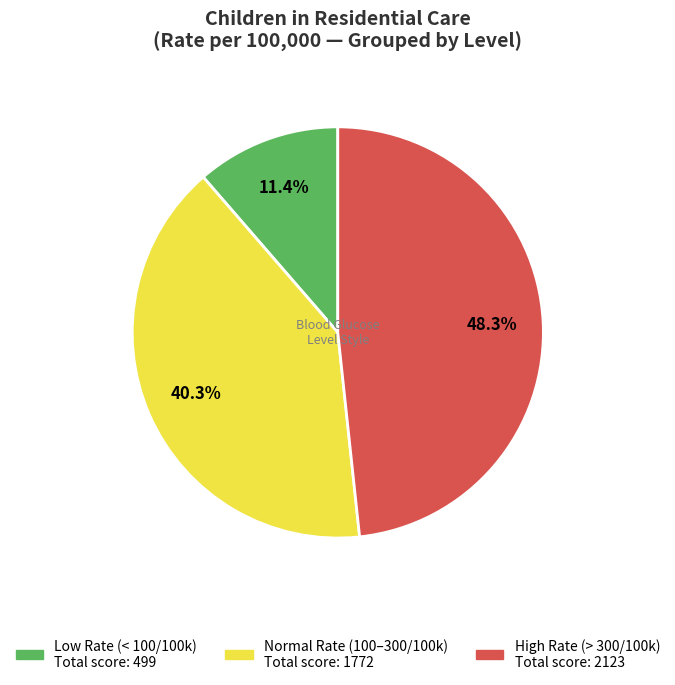

Is there any slice that represents more than half of the pie?

No